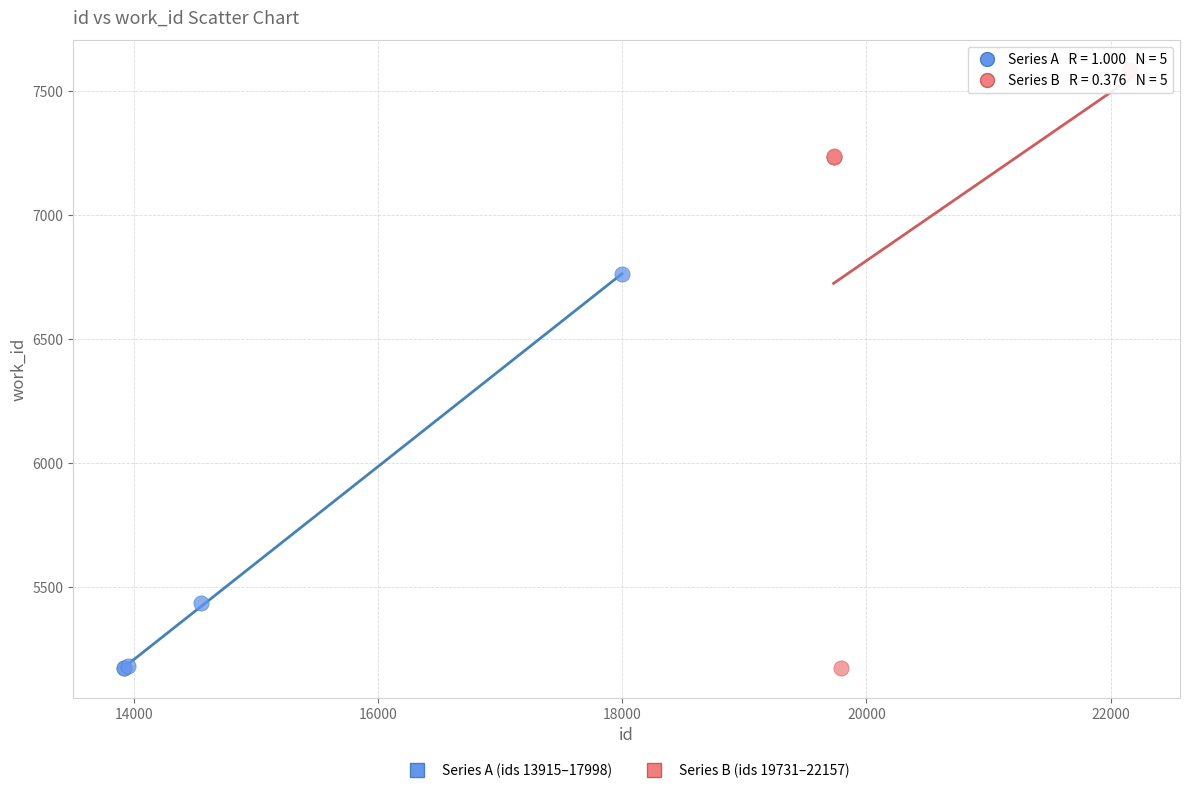

Which series reaches the maximum Y coordinate?

Series B (ids 19731–22157)